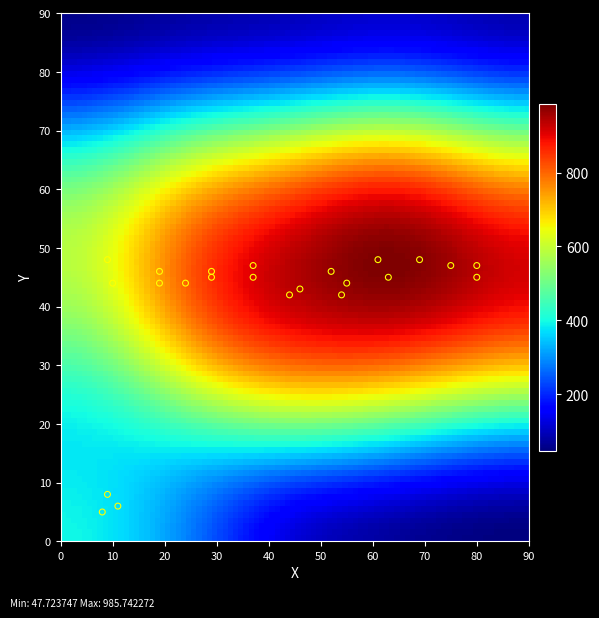

What is the range of Y values (max minus min)?

43